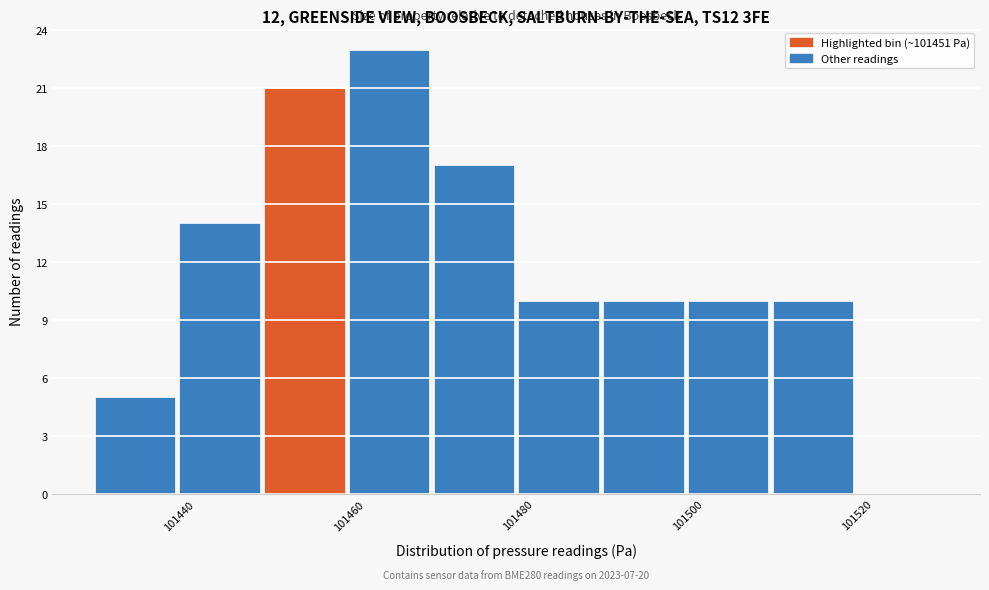

Over which range of the x-axis is the bar tallest?

101460 to 101470